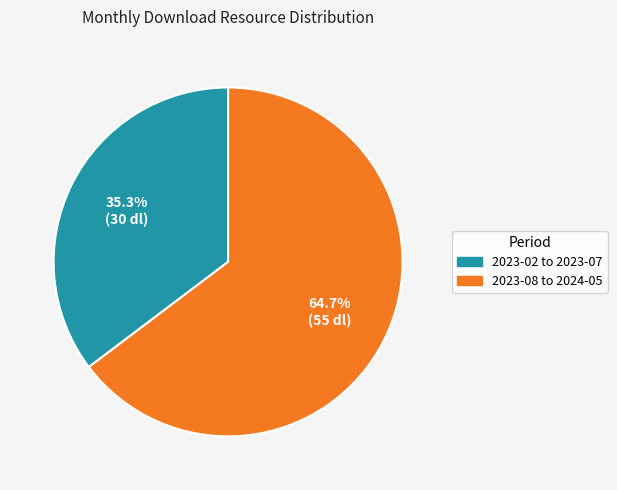

Count the number of slices in the pie.

2